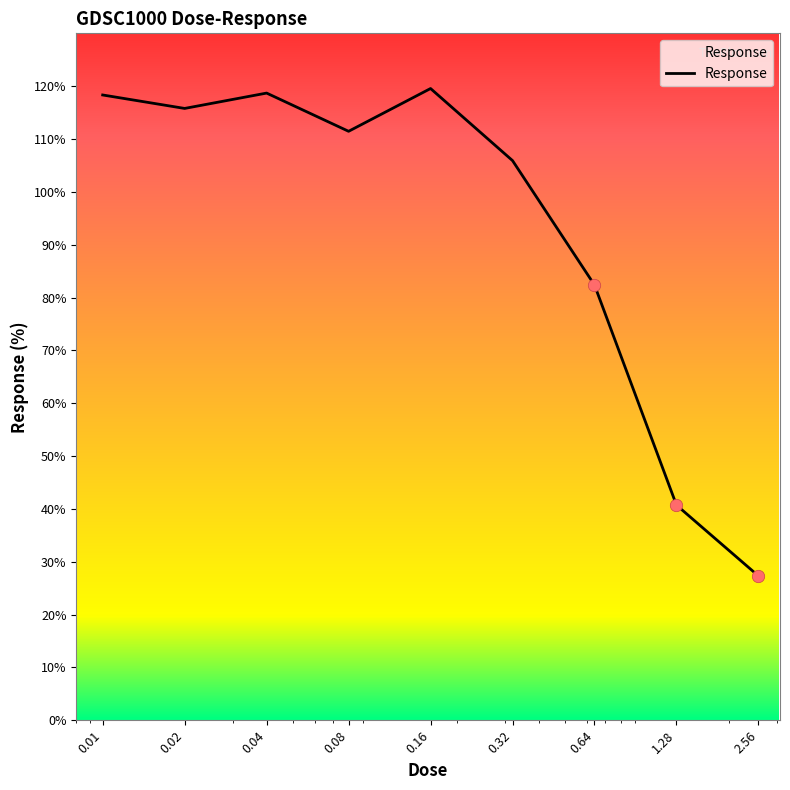

What is the difference between the maximum and minimum values?

92.2